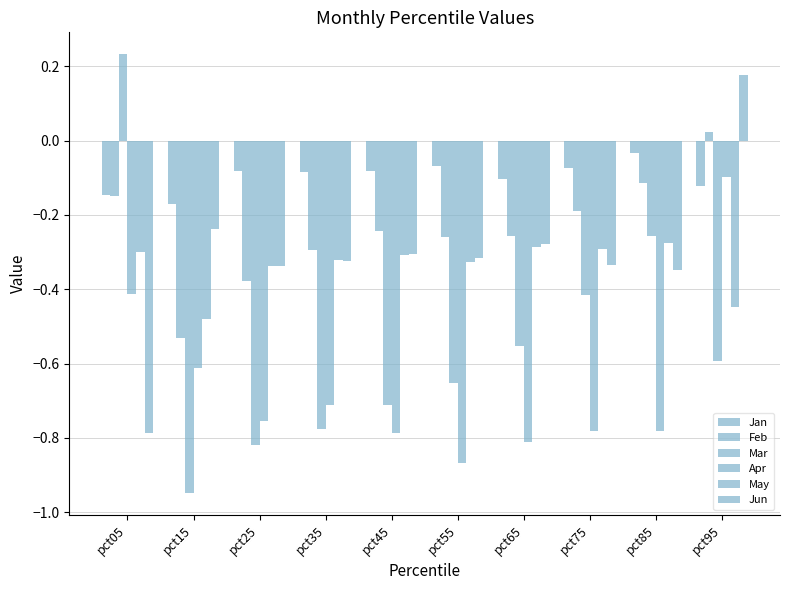

What is the value of the Jun bar at the 10th from the left?

0.2